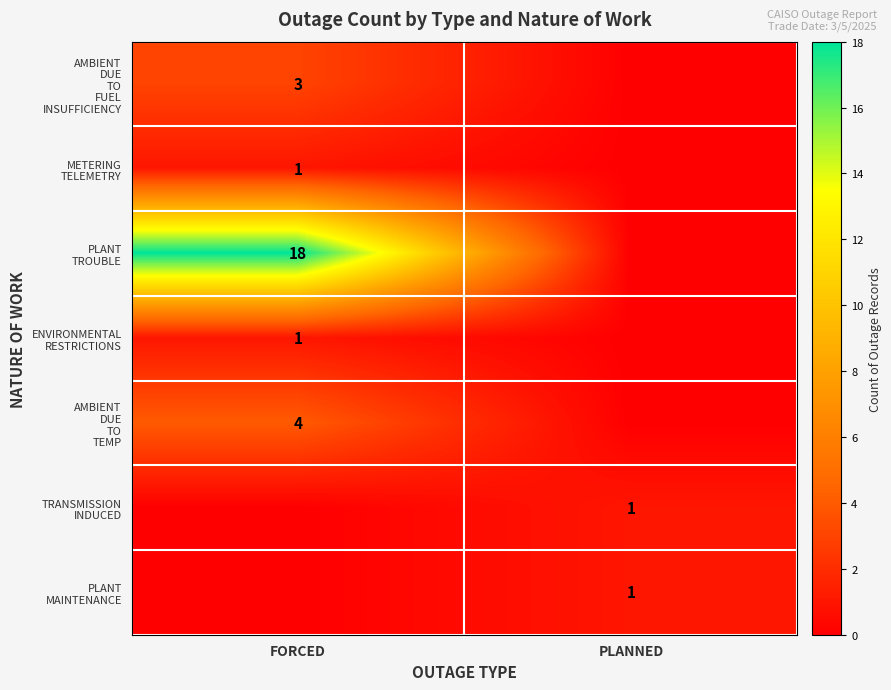

Which series changed the most between FORCED and PLANNED?

PLANT TROUBLE